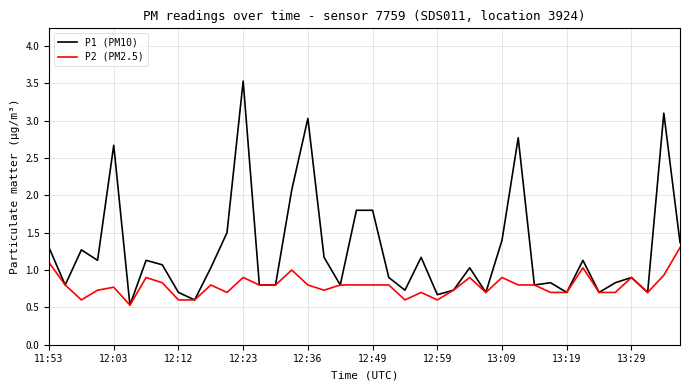

Which series has the widest spread of values?

P1 (PM10)